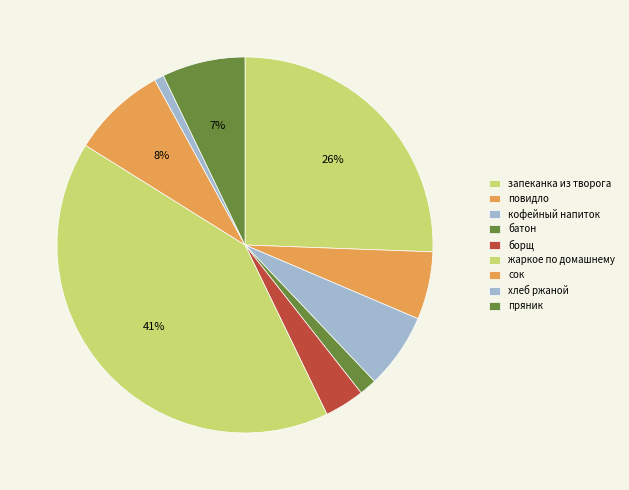

What is the smallest slice in the pie chart?

хлеб ржаной